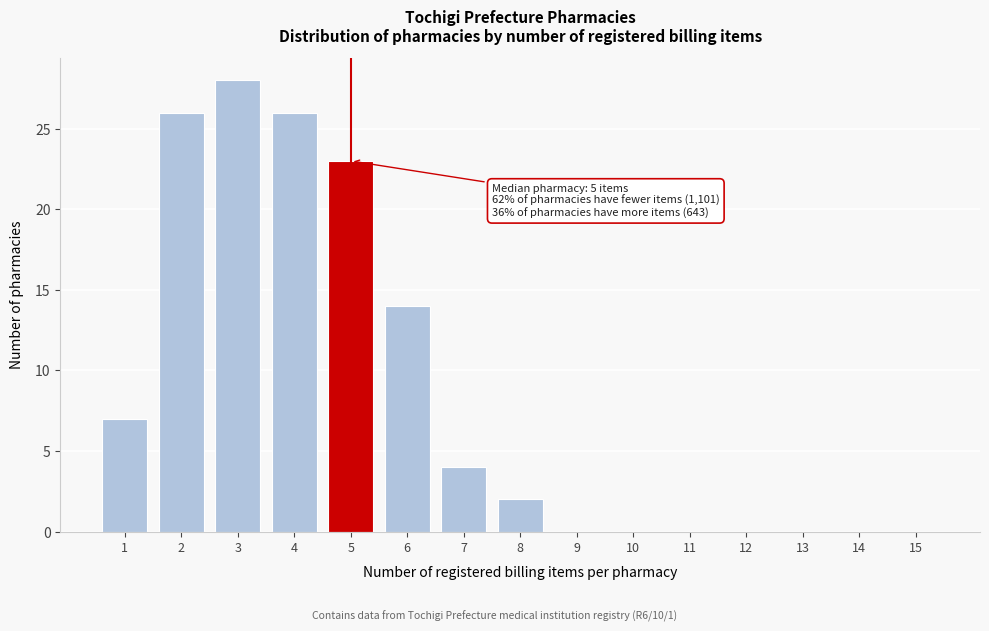

Reading left to right, list all the values displayed in this chart.

1=7	2=26	3=28	4=26	5=23	6=14	7=4	8=2	9=0	10=0	11=0	12=0	13=0	14=0	15=0